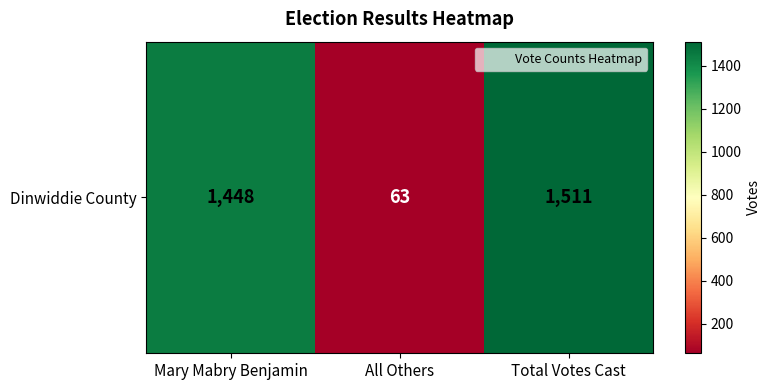

The value at All Others is 63. True or false?

True